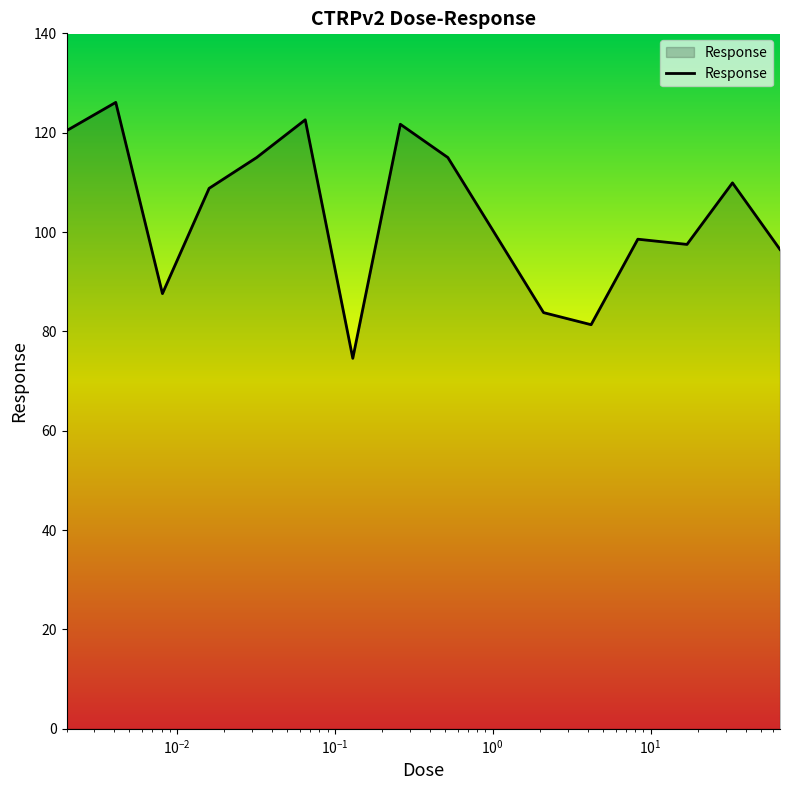

What is the greatest value displayed?

126.1